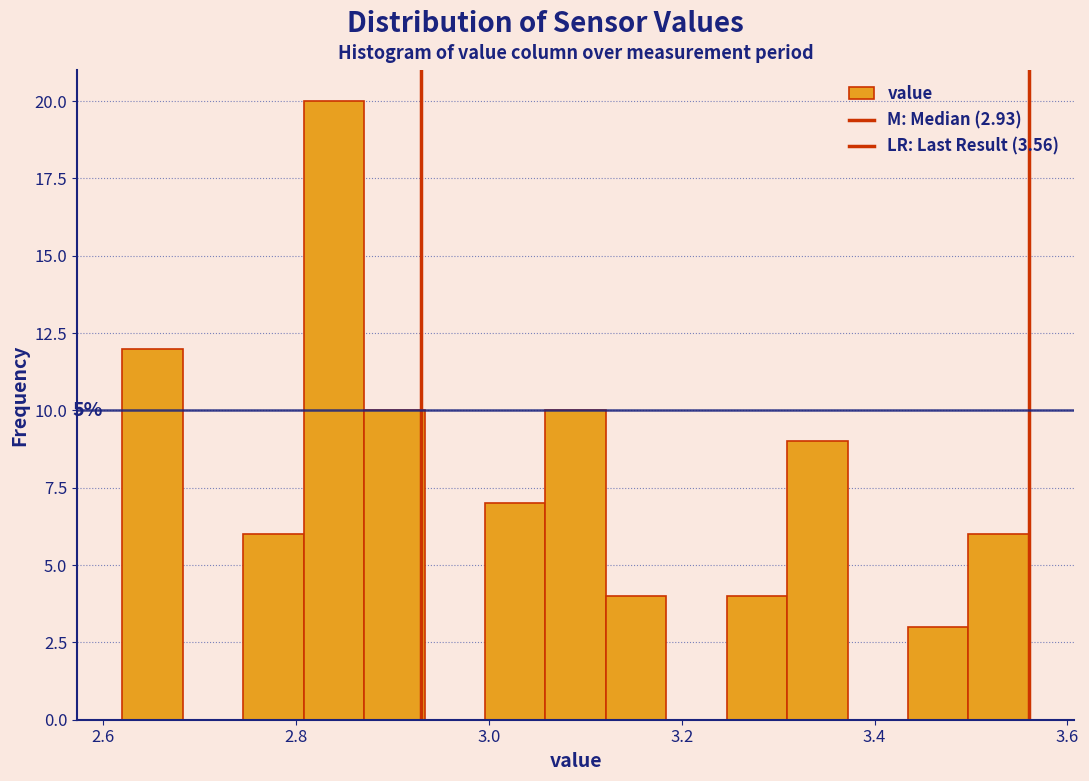

Around what value on the x-axis is the tallest bar? Give the approximate position of its centre, as read against the axis.

2.84